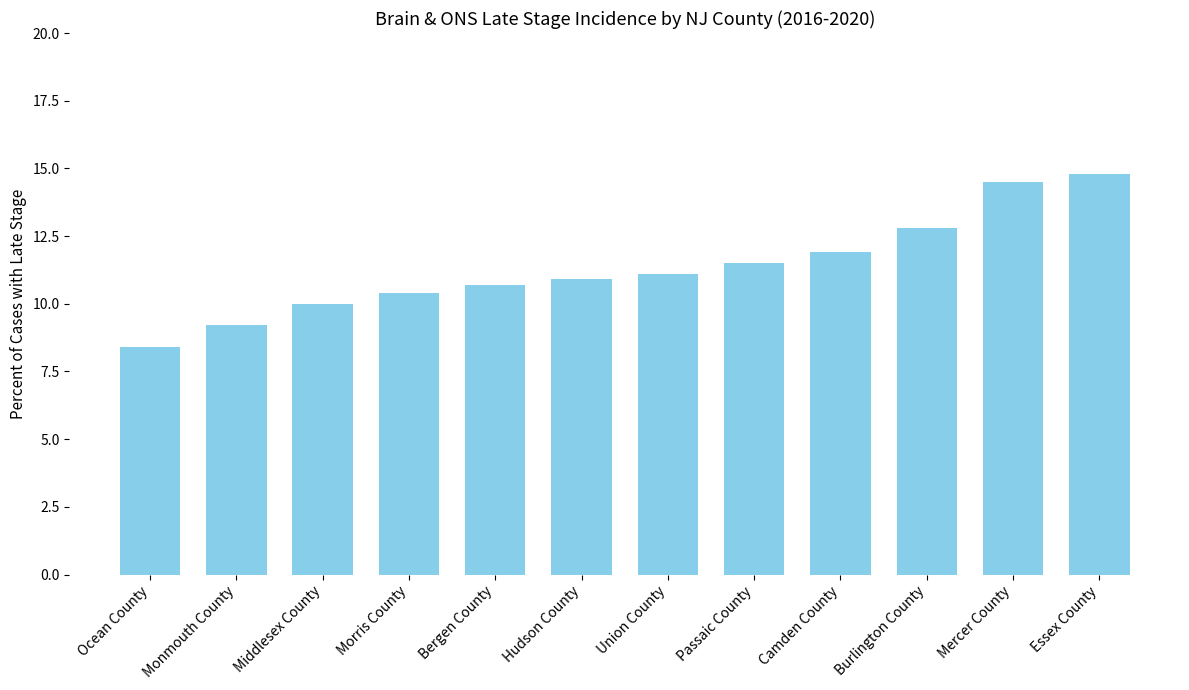

Reading right to left, list all the values displayed in this chart.

Essex County=14.8	Mercer County=14.5	Burlington County=12.8	Camden County=11.9	Passaic County=11.5	Union County=11.1	Hudson County=10.9	Bergen County=10.7	Morris County=10.4	Middlesex County=10.0	Monmouth County=9.2	Ocean County=8.4